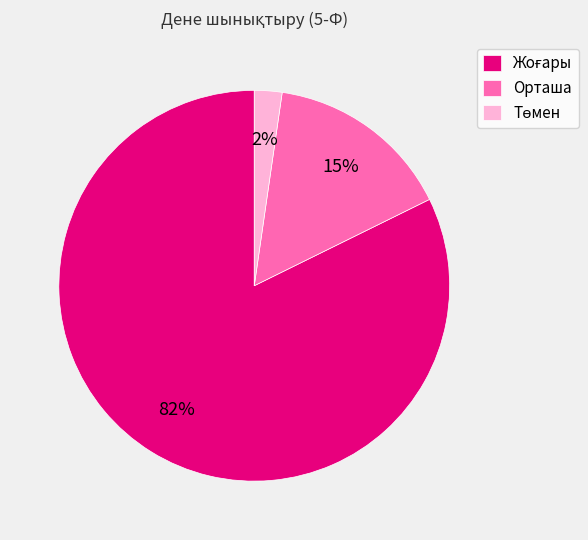

What percentage is the Орташа slice, to the nearest percent?

15%